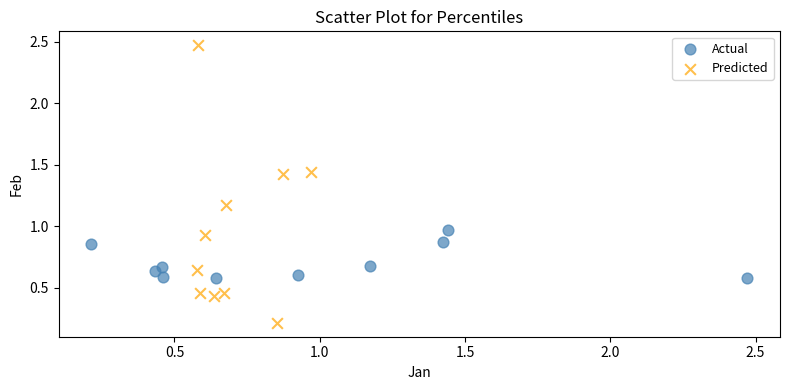

Which series contains the lowest Y value?

Predicted